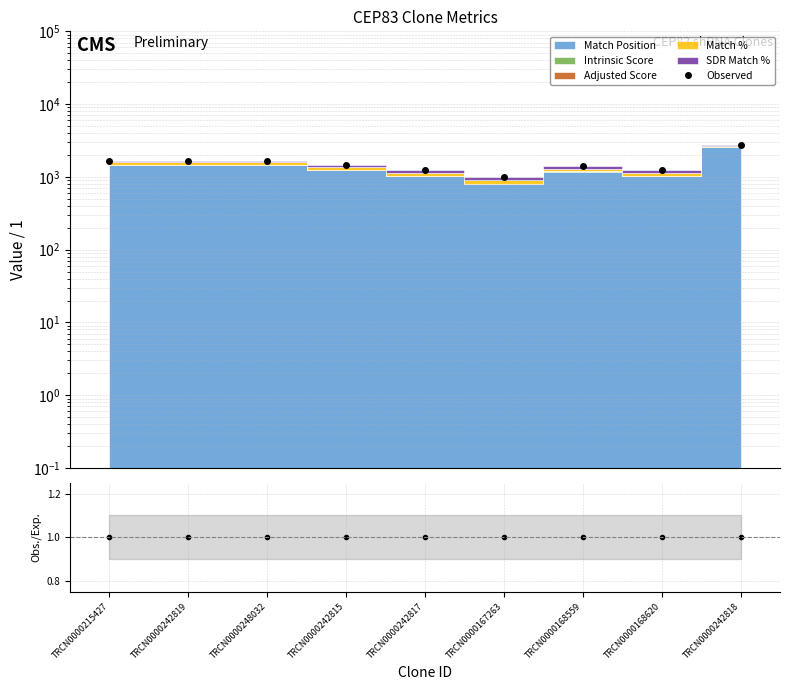

What is the label of the 6th point from the right?

TRCN0000242815